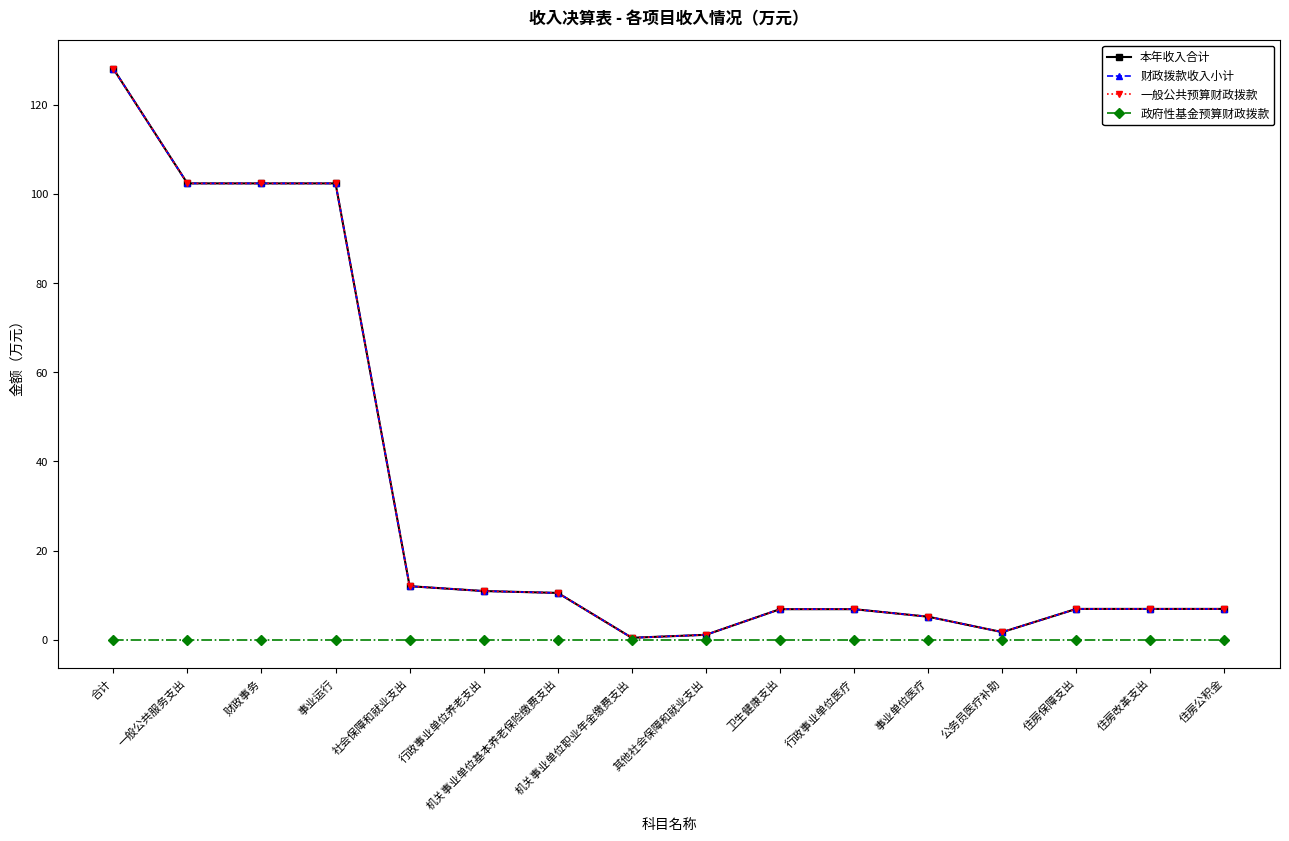

Reading right to left, what are all the values shown in this chart?

本年收入合计: 6.9	6.9	6.9	1.7	5.2	6.8	6.8	1.1	0.4	10.5	10.9	12.0	102.4	102.4	102.4	128.1
财政拨款收入小计: 6.9	6.9	6.9	1.7	5.2	6.8	6.8	1.1	0.4	10.5	10.9	12.0	102.4	102.4	102.4	128.1
一般公共预算财政拨款: 6.9	6.9	6.9	1.7	5.2	6.8	6.8	1.1	0.4	10.5	10.9	12.0	102.4	102.4	102.4	128.1
政府性基金预算财政拨款: 0.0	0.0	0.0	0.0	0.0	0.0	0.0	0.0	0.0	0.0	0.0	0.0	0.0	0.0	0.0	0.0